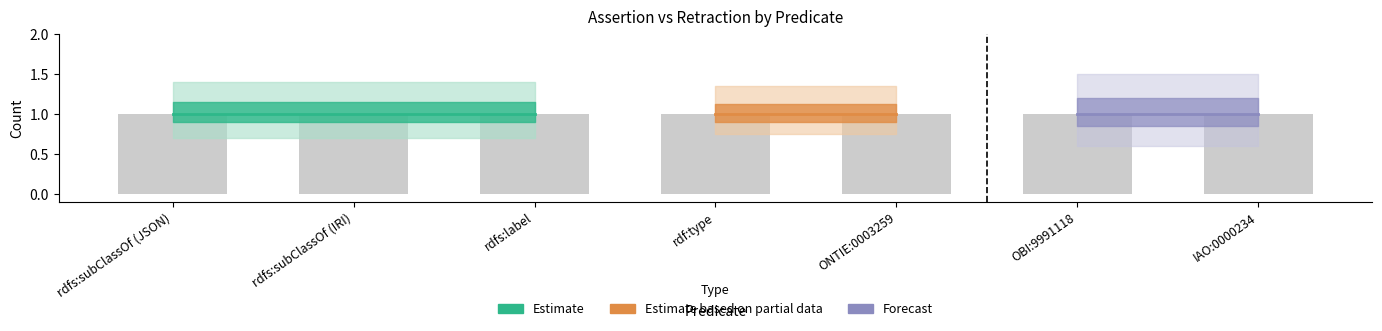

What position from the left is OBI:9991118?

6